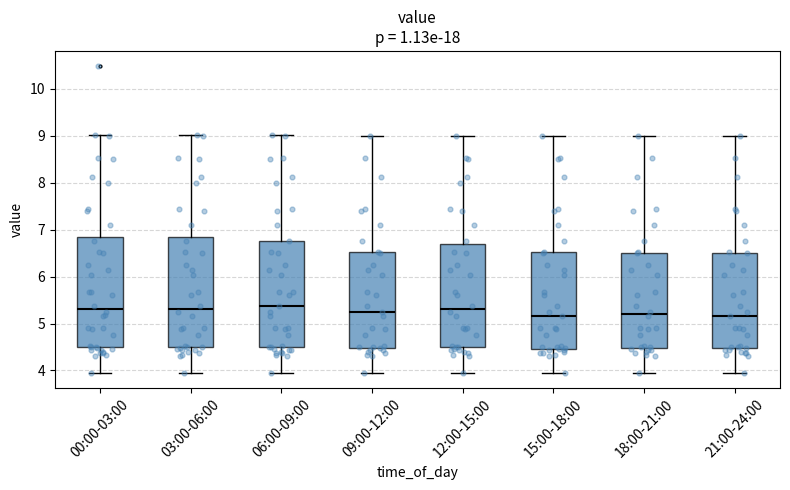

Where is the lower edge of the box for 06:00-09:00 on the y-axis? The values are not printed on the chart, so give them approximately, as read against the axis.

4.5